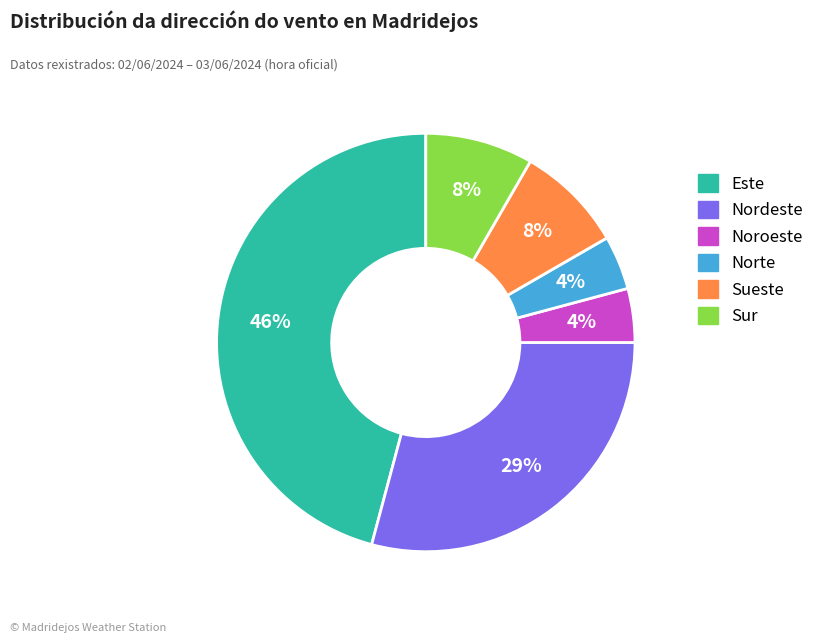

Which has a higher value, Este or Sur?

Este